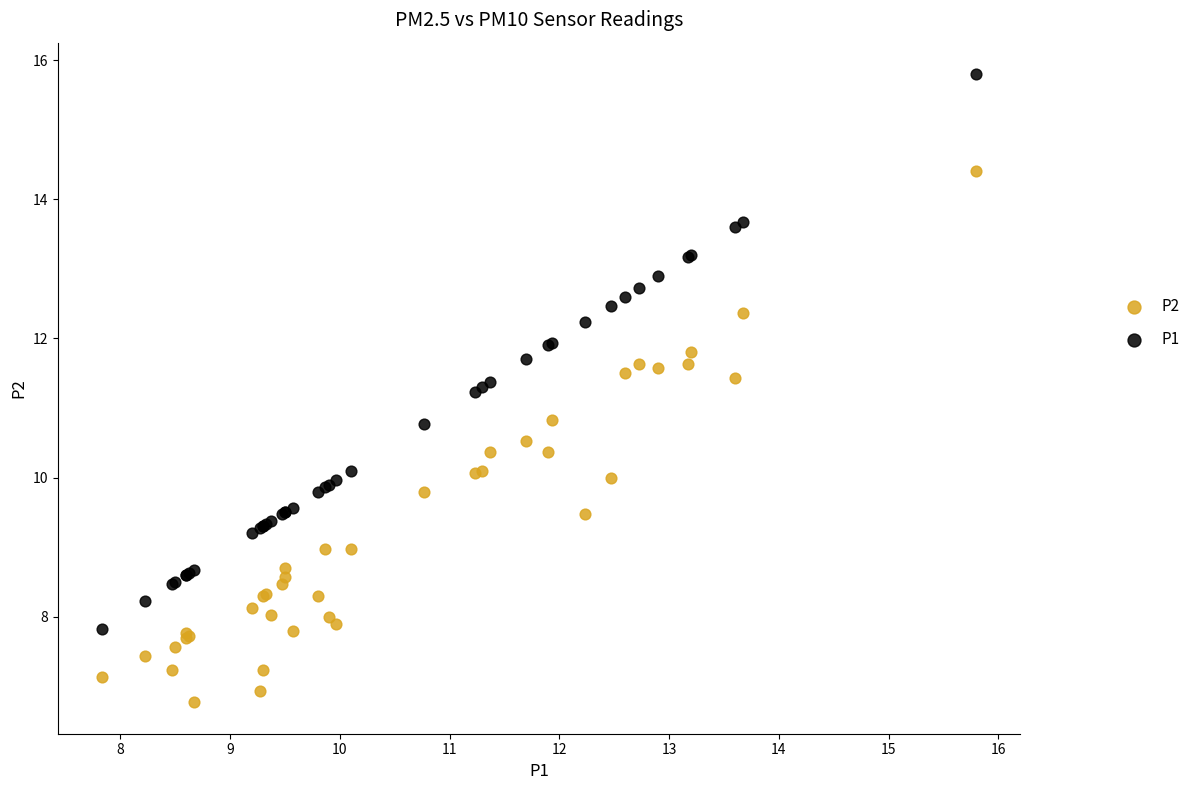

What are all the series names shown in the legend?

P2, P1